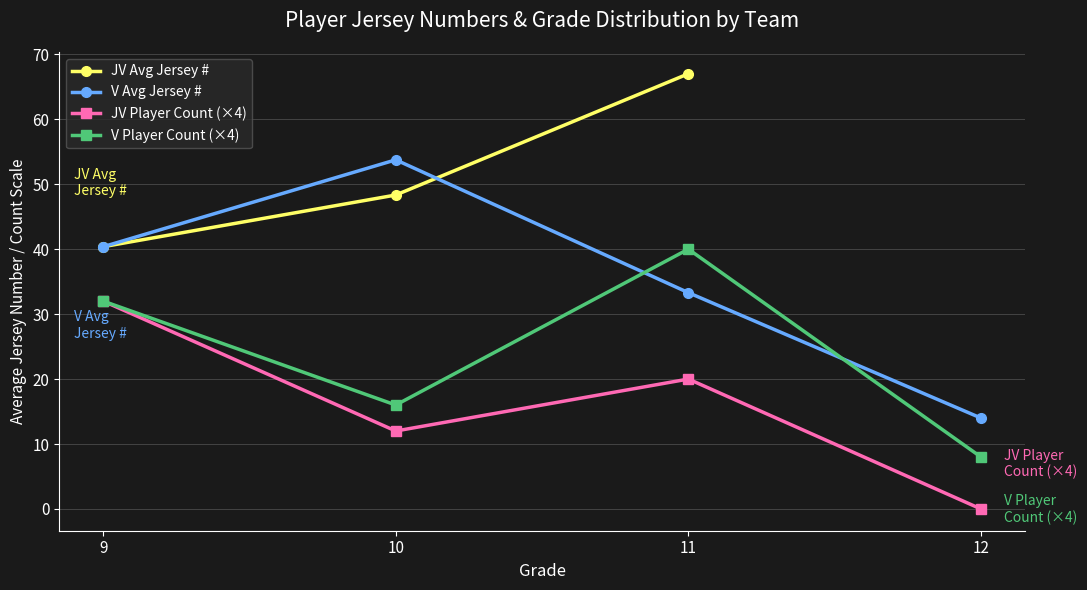

Does the chart have visible grid lines?

Yes